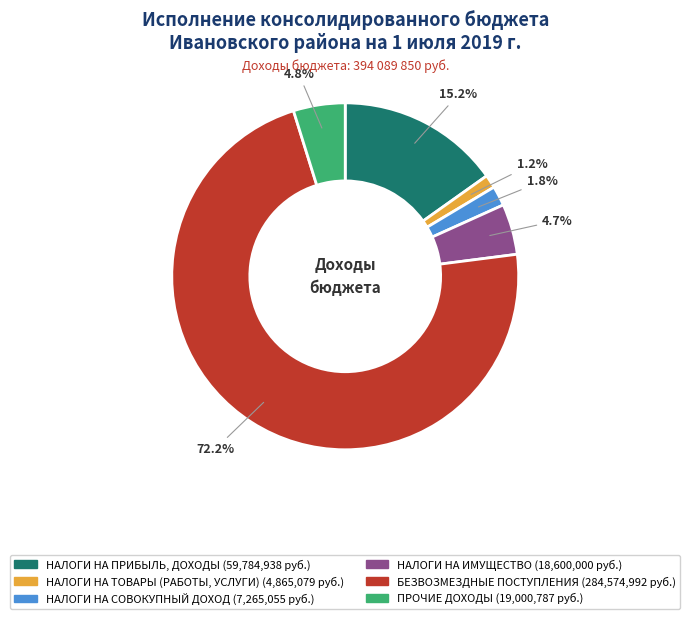

Which slice is the smallest?

НАЛОГИ НА ТОВАРЫ (РАБОТЫ, УСЛУГИ)